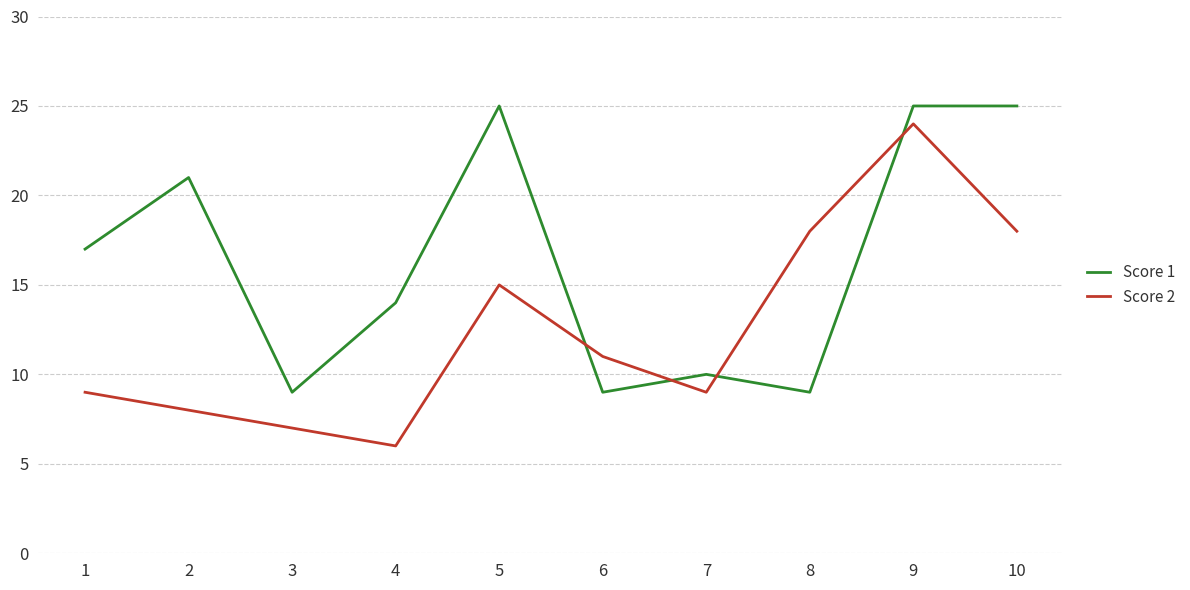

Between which two adjacent categories do Score 1 and Score 2 first intersect?

5 and 6